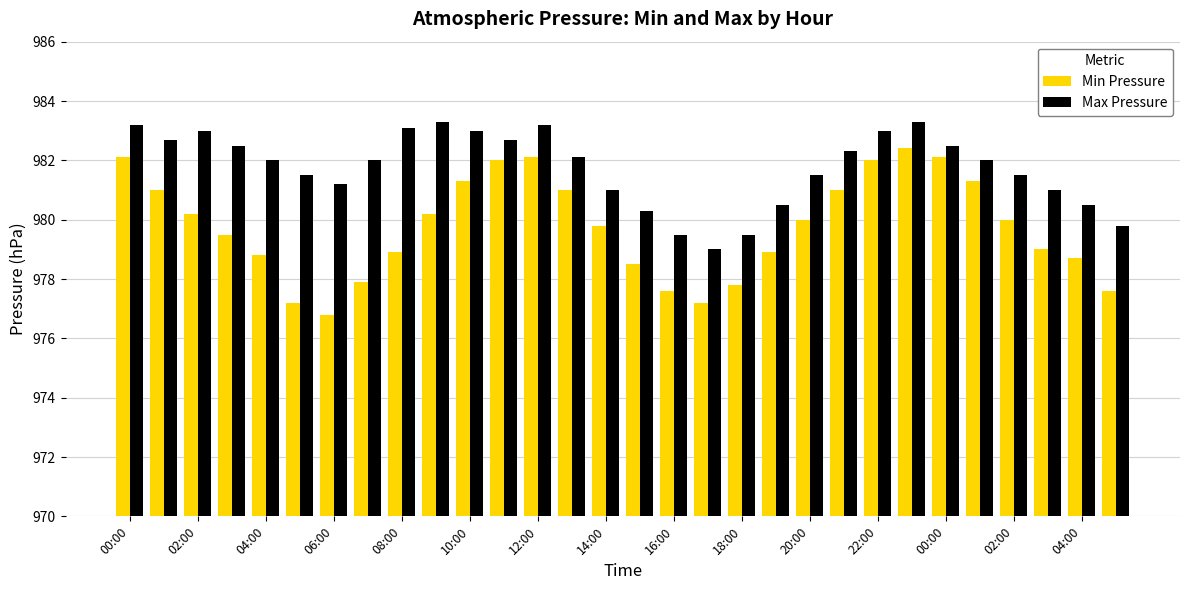

What is the maximum value shown in the chart?

983.3